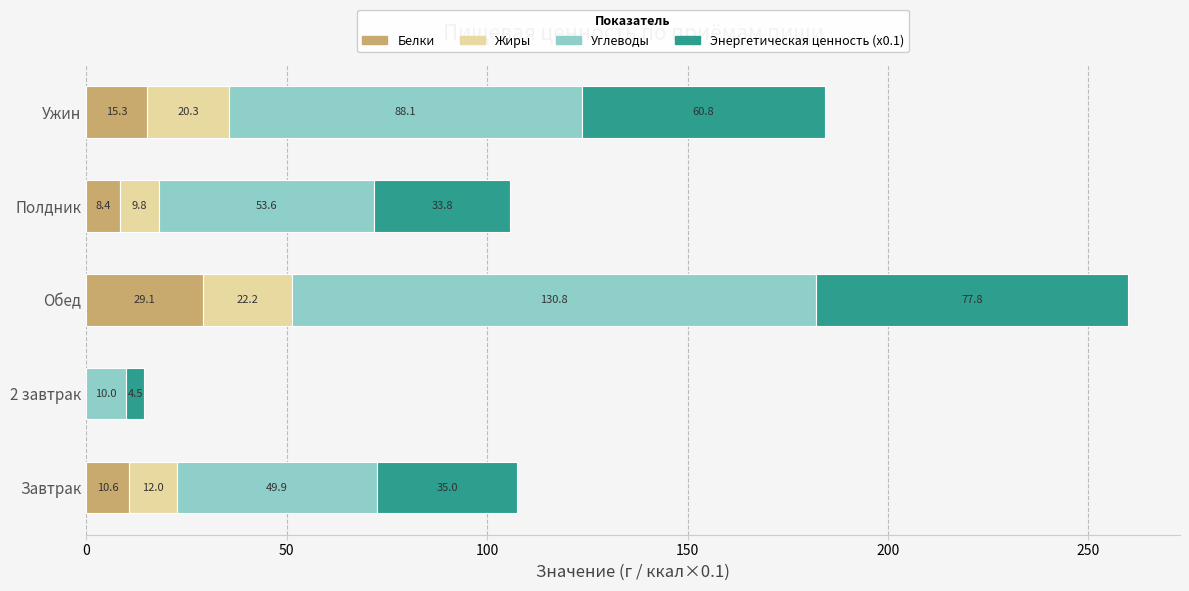

What is the total value across all series at Обед?

259.9